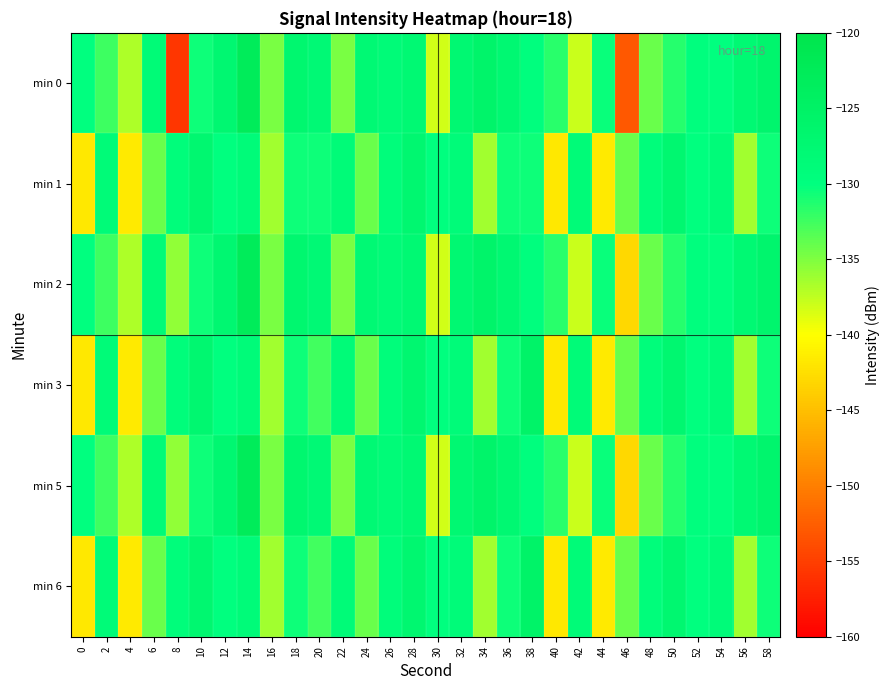

Reading left to right, list all the values displayed in this chart.

min 0: 0=-130.0	2=-132.4	4=-136.8	6=-128.5	8=-155.8	10=-130.5	12=-127.2	14=-122.8	16=-134.8	18=-127.0	20=-128.1	22=-134.8	24=-127.9	26=-128.7	28=-127.7	30=-138.2	32=-127.5	34=-125.9	36=-127.4	38=-129.9	40=-131.6	42=-137.9	44=-130.4	46=-153.0	48=-134.1	50=-131.4	52=-129.7	54=-130.1	56=-127.8	58=-126.6
min 1: 0=-141.8	2=-128.7	4=-141.7	6=-134.1	8=-129.2	10=-127.1	12=-130.1	14=-128.8	16=-136.4	18=-130.6	20=-130.6	22=-128.7	24=-134.1	26=-129.2	28=-127.1	30=-130.1	32=-128.8	34=-136.4	36=-130.6	38=-130.6	40=-141.8	42=-128.7	44=-141.7	46=-134.1	48=-129.2	50=-127.1	52=-130.1	54=-128.8	56=-136.4	58=-130.6
min 2: 0=-130.0	2=-132.4	4=-136.8	6=-128.5	8=-135.8	10=-130.5	12=-127.2	14=-122.8	16=-134.8	18=-127.0	20=-128.1	22=-134.8	24=-127.9	26=-128.7	28=-127.7	30=-138.2	32=-127.5	34=-125.9	36=-127.4	38=-129.9	40=-131.6	42=-137.9	44=-130.4	46=-143.0	48=-134.1	50=-131.4	52=-129.7	54=-130.1	56=-127.8	58=-126.6
min 3: 0=-141.8	2=-128.7	4=-141.7	6=-134.1	8=-129.2	10=-127.1	12=-130.1	14=-128.8	16=-136.4	18=-130.6	20=-132.6	22=-128.7	24=-134.1	26=-129.2	28=-127.1	30=-130.1	32=-128.8	34=-136.4	36=-130.6	38=-125.6	40=-141.8	42=-128.7	44=-141.7	46=-134.1	48=-129.2	50=-127.1	52=-130.1	54=-128.8	56=-136.4	58=-130.6
min 5: 0=-130.0	2=-132.4	4=-136.8	6=-128.5	8=-135.8	10=-130.5	12=-127.2	14=-122.8	16=-134.8	18=-127.0	20=-128.1	22=-134.8	24=-127.9	26=-128.7	28=-127.7	30=-138.2	32=-127.5	34=-125.9	36=-127.4	38=-129.9	40=-131.6	42=-137.9	44=-130.4	46=-143.0	48=-134.1	50=-131.4	52=-129.7	54=-130.1	56=-127.8	58=-126.6
min 6: 0=-141.8	2=-128.7	4=-141.7	6=-134.1	8=-129.2	10=-127.1	12=-130.1	14=-128.8	16=-136.4	18=-130.6	20=-132.6	22=-128.7	24=-134.1	26=-129.2	28=-127.1	30=-130.1	32=-128.8	34=-136.4	36=-130.6	38=-125.6	40=-141.8	42=-128.7	44=-141.7	46=-134.1	48=-129.2	50=-127.1	52=-130.1	54=-128.8	56=-136.4	58=-130.6